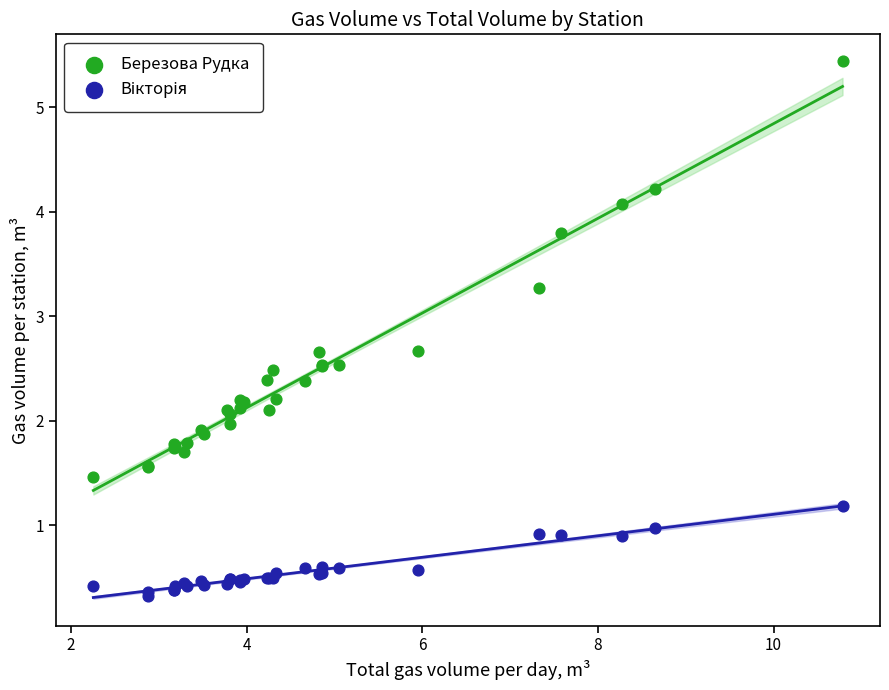

Which series has the largest Y range (max minus min)?

Березова Рудка